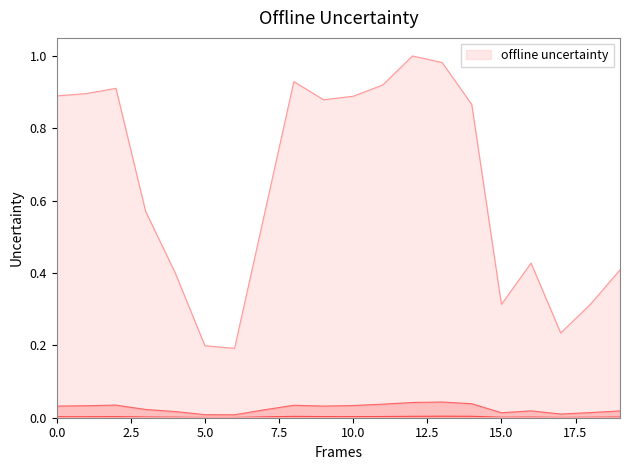

The chart shows a value of 0.0 at 17. True or false?

True